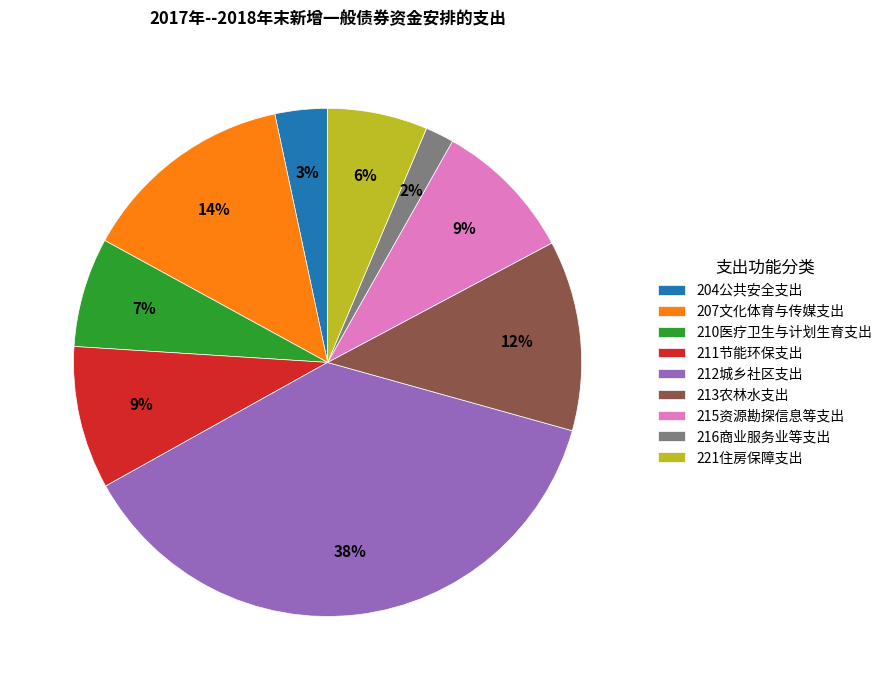

What percentage is the 213农林水支出 slice, to the nearest percent?

12%